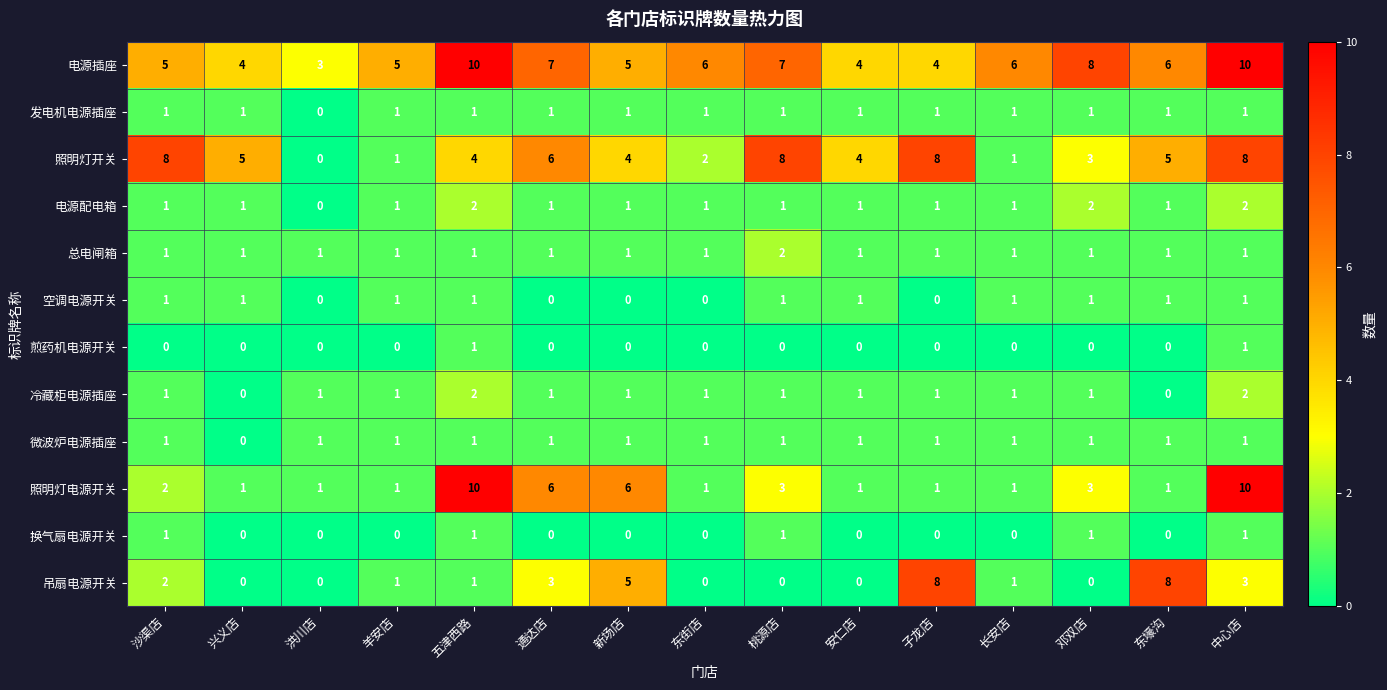

What is the greatest value displayed?

10